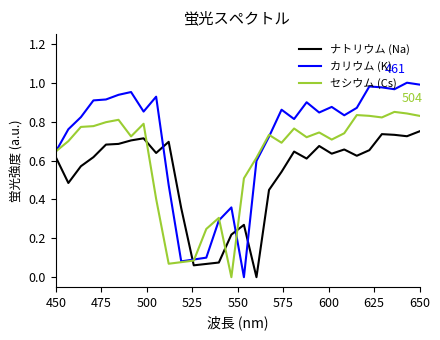

Rank the series by their average value, from highest to lowest.

カリウム (K), セシウム (Cs), ナトリウム (Na)